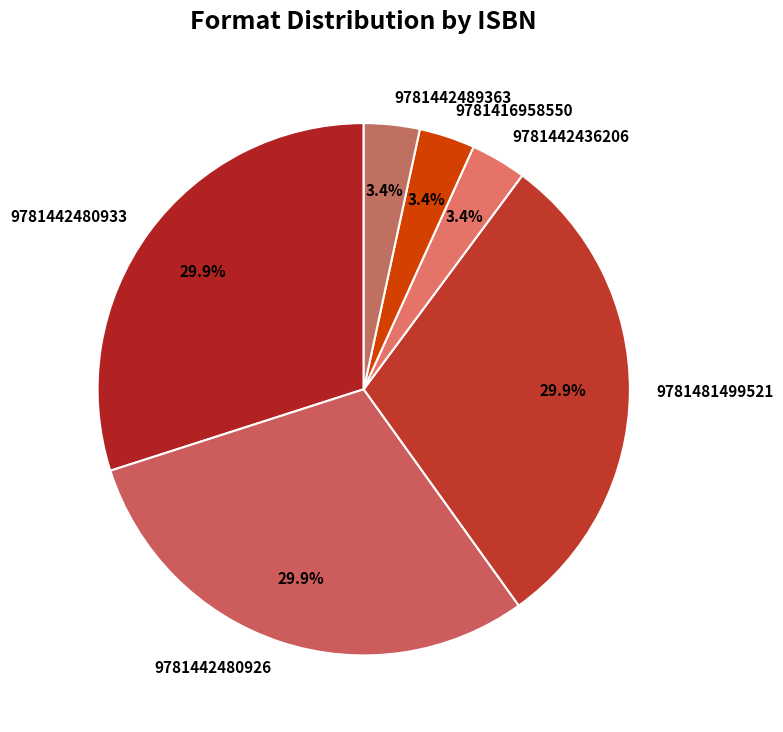

What percentage is the 9781442489363 slice, to the nearest percent?

3%